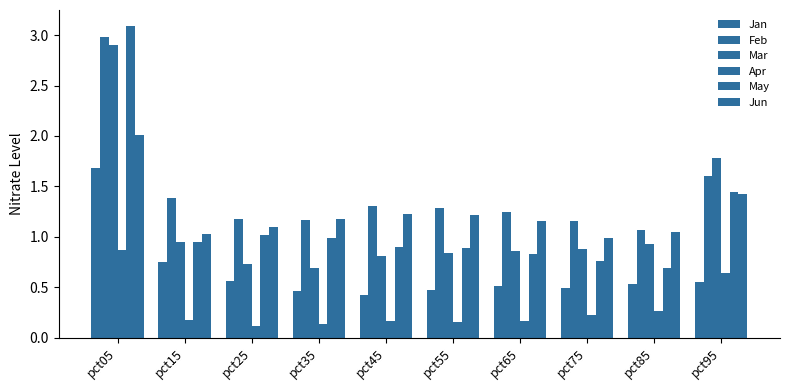

What value does the Jan series have at pct45?

0.4